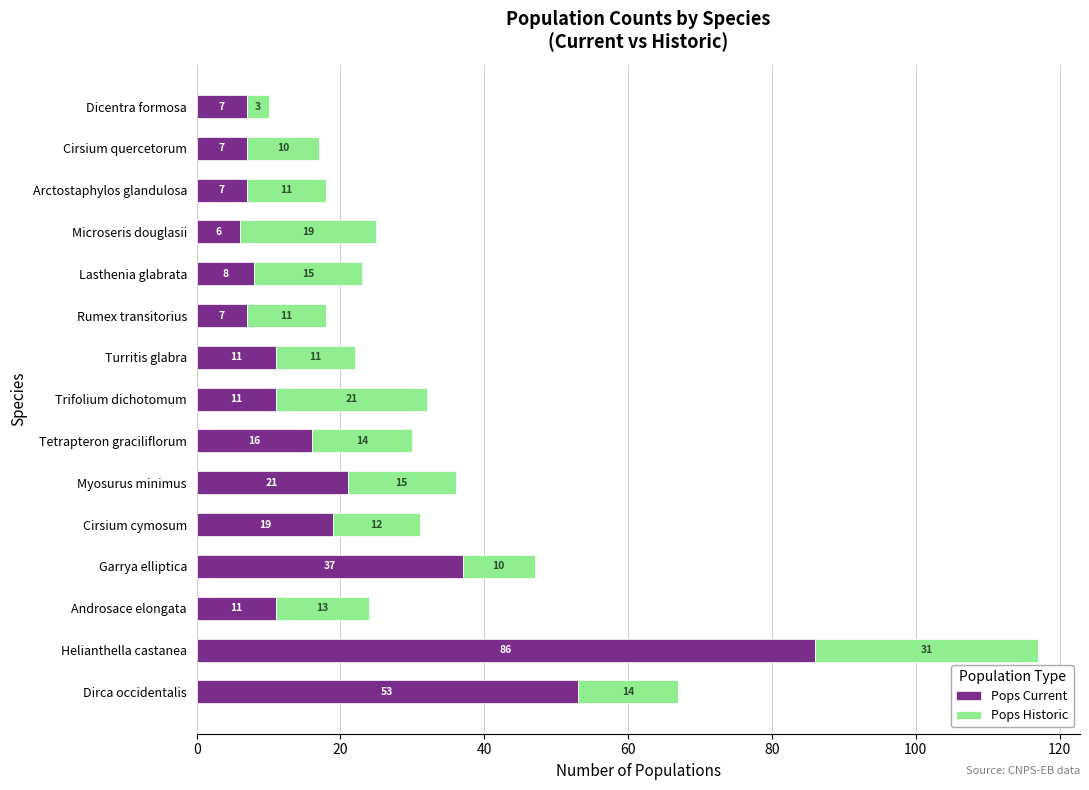

The Pops Current series shows 8 at Lasthenia glabrata. True or false?

True